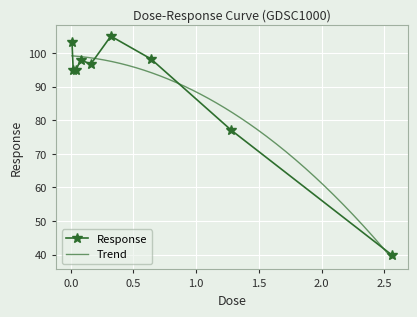

True or false: the data shows 98.2 at 0.64.

True